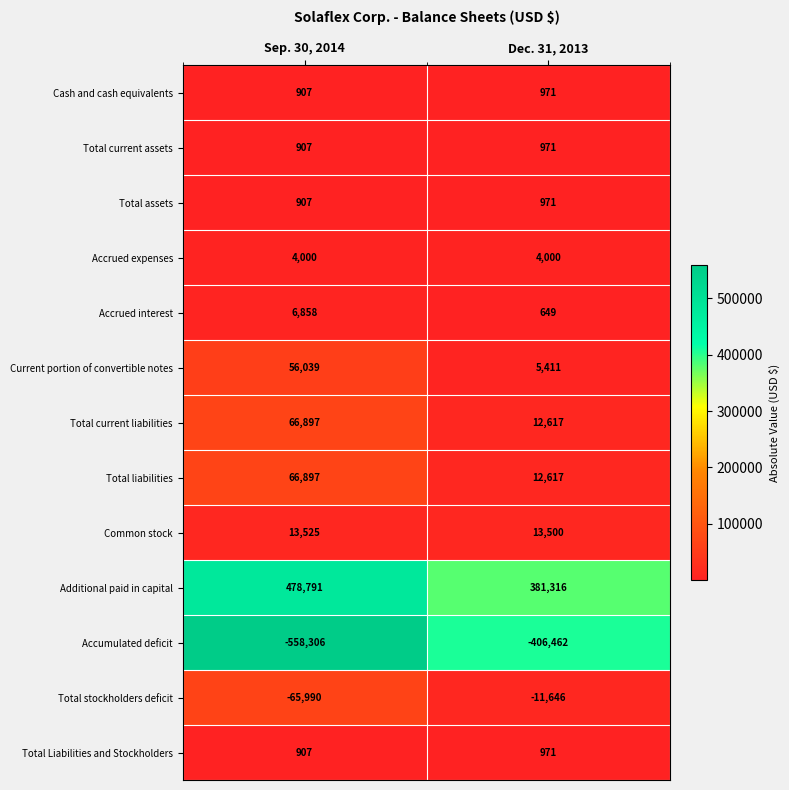

What is the difference between the Current portion of convertible notes values at Sep. 30, 2014 and Dec. 31, 2013?

50628